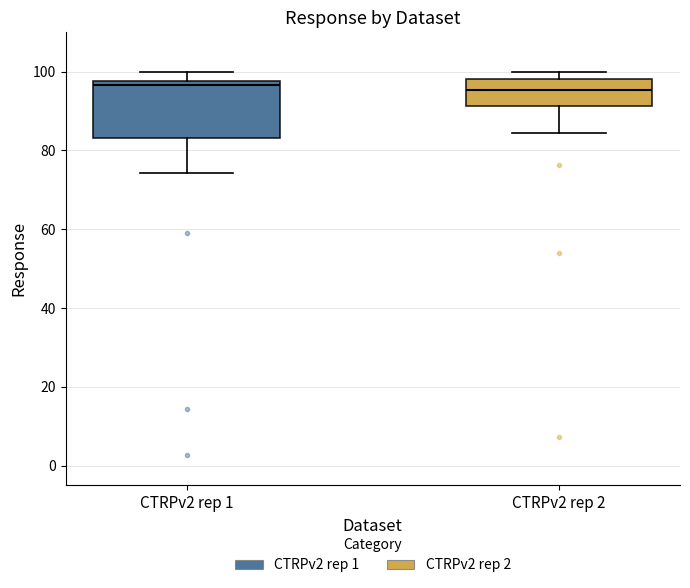

Reading left to right, read every box against the y-axis: the position of its median line, the range the box covers, and the ends of its whiskers. The values are not printed on the chart, so give them approximately, as read against the axis.

CTRPv2 rep 1: median 96, box 84 to 98, whiskers 74 to 100
CTRPv2 rep 2: median 96, box 92 to 98, whiskers 84 to 100